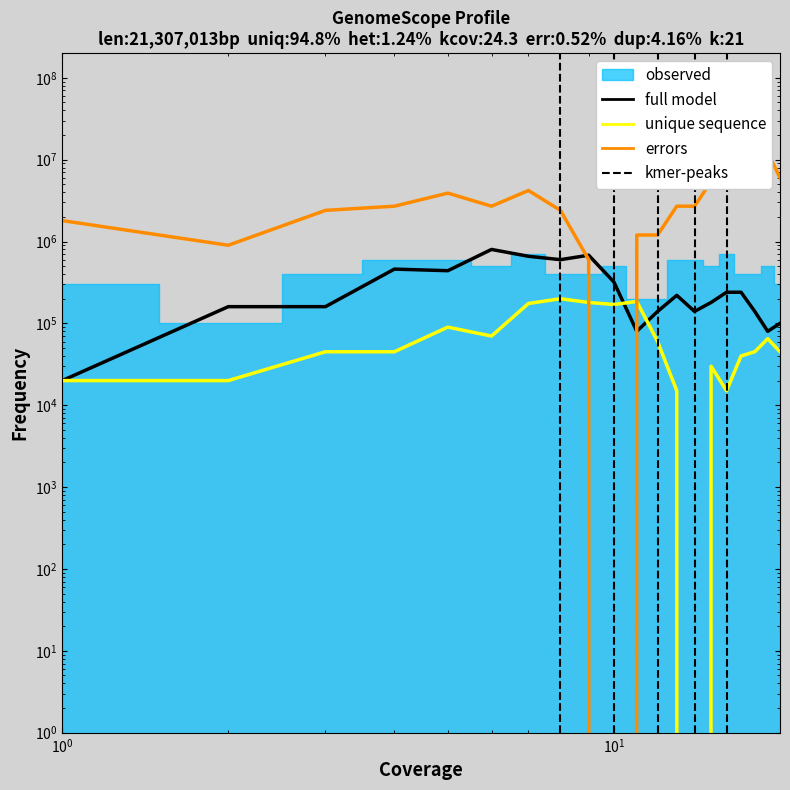

At which category is the sum across all series the highest?

18